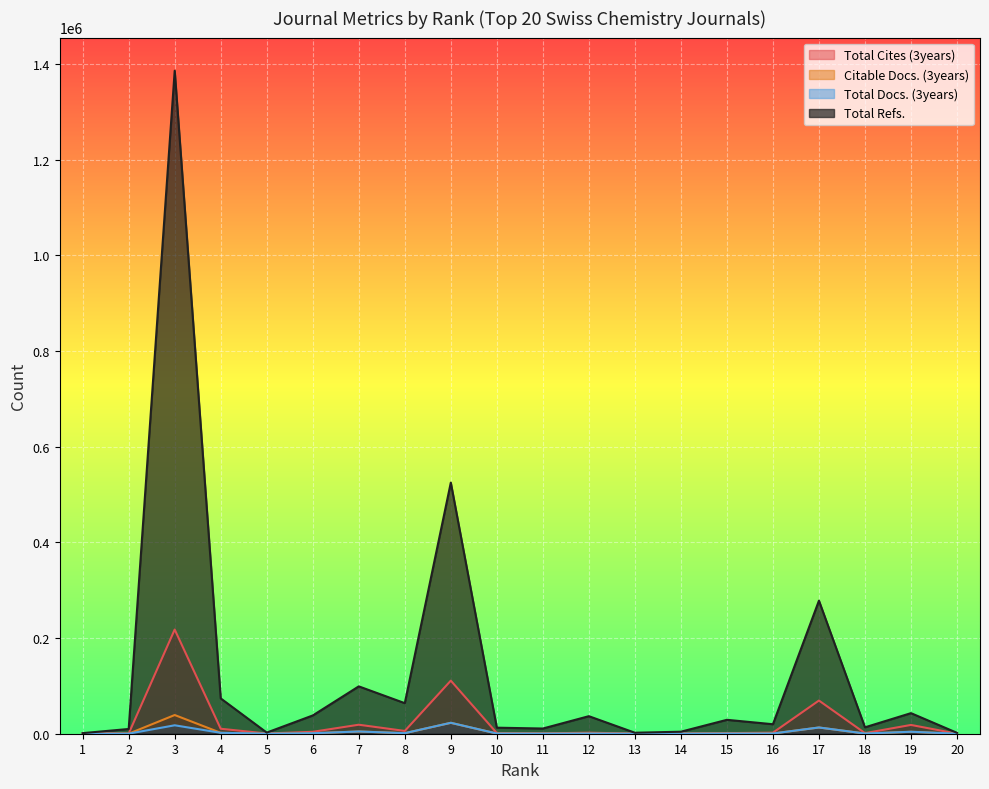

What are all the series names shown in the legend?

Total Cites (3years), Citable Docs. (3years), Total Docs. (3years), Total Refs.